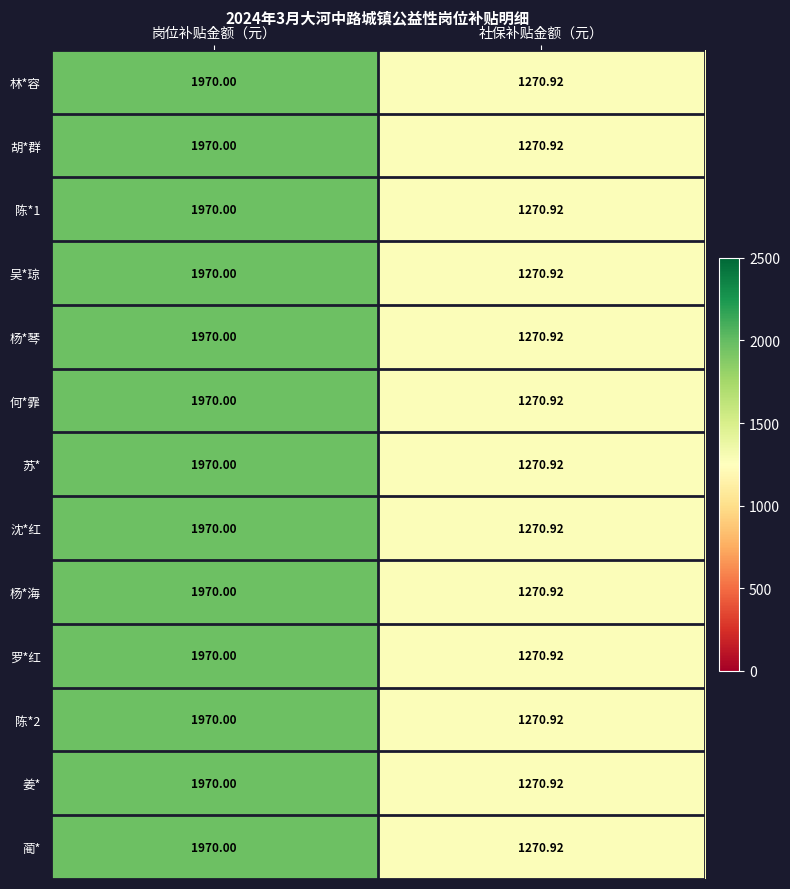

List the labels in order of 苏* value, largest first.

岗位补贴金额（元）, 社保补贴金额（元）